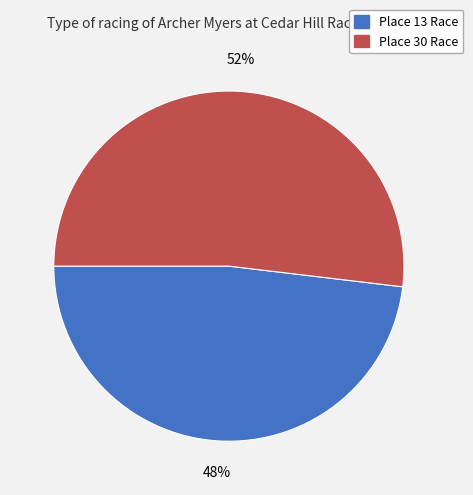

The Place 30 Race slice represents 52% of the pie. True or false?

True